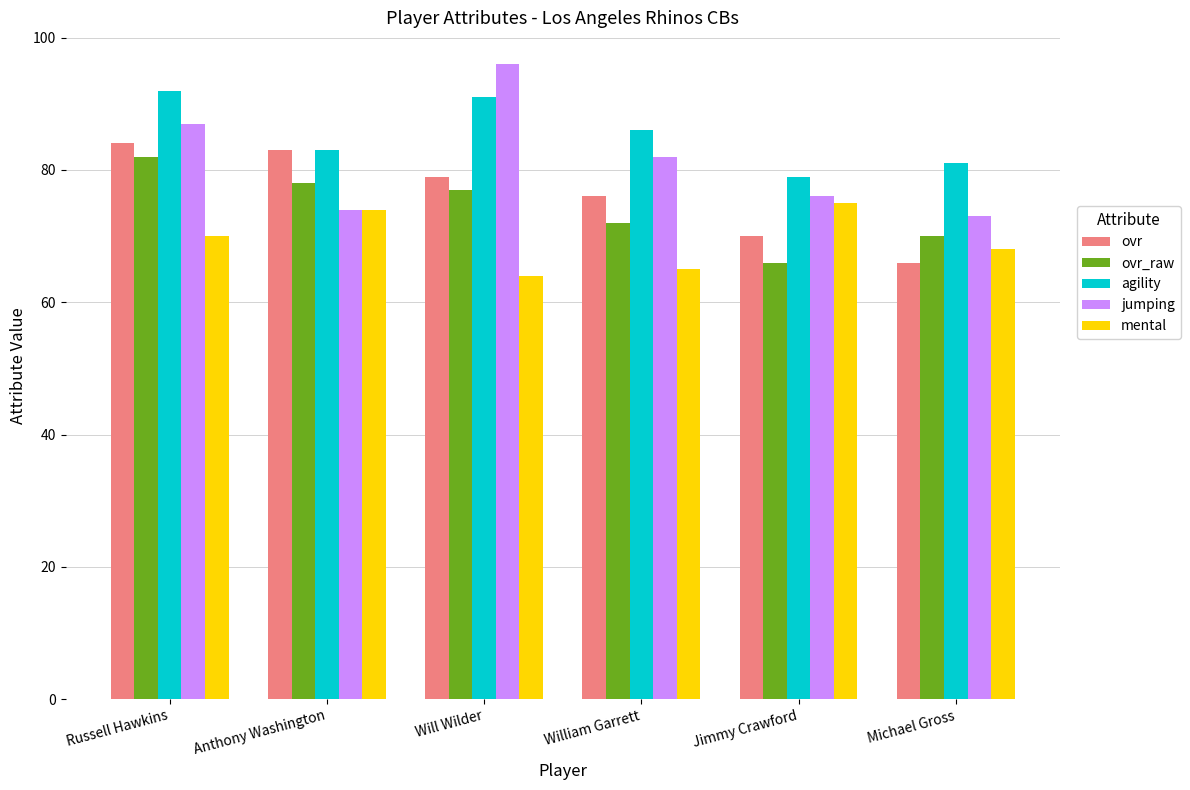

What is the total value across all series at Russell Hawkins?

415